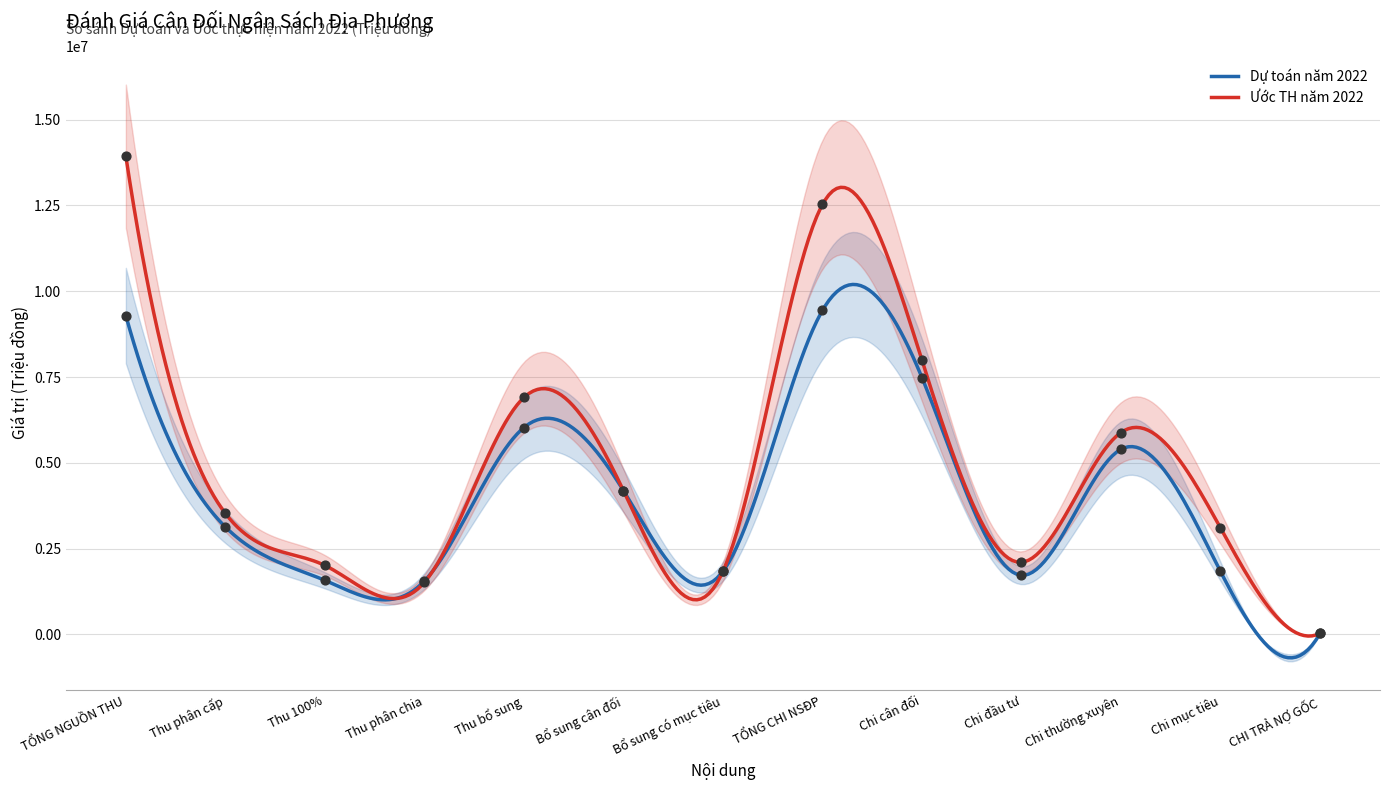

Which series contains the lowest Y value?

Dự toán năm 2022